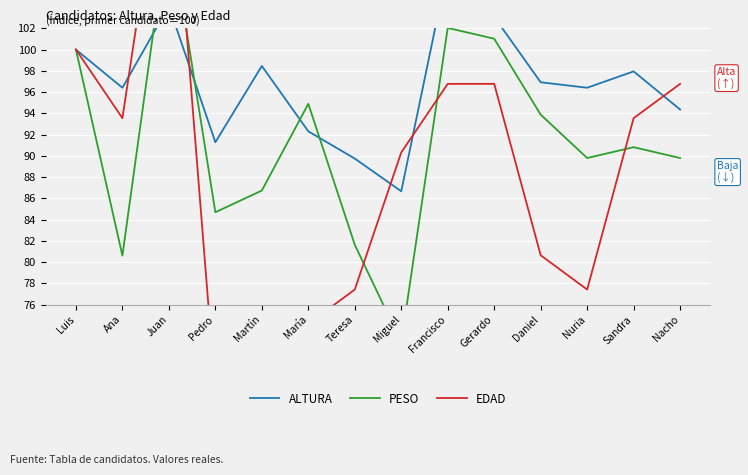

Between Teresa and Miguel, which is larger?

Teresa